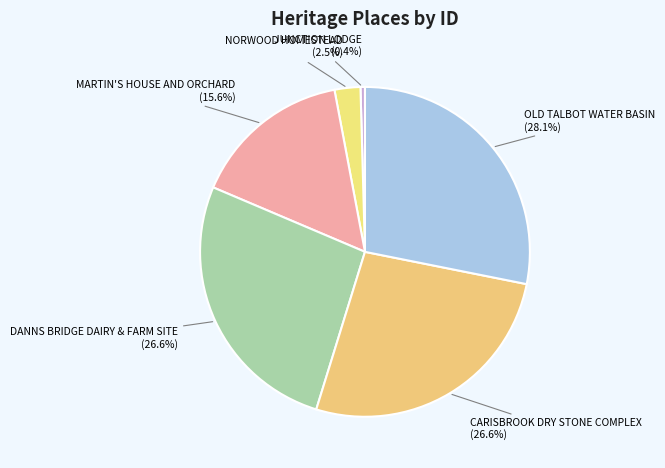

What is the smallest slice in the pie chart?

JUNCTION LODGE